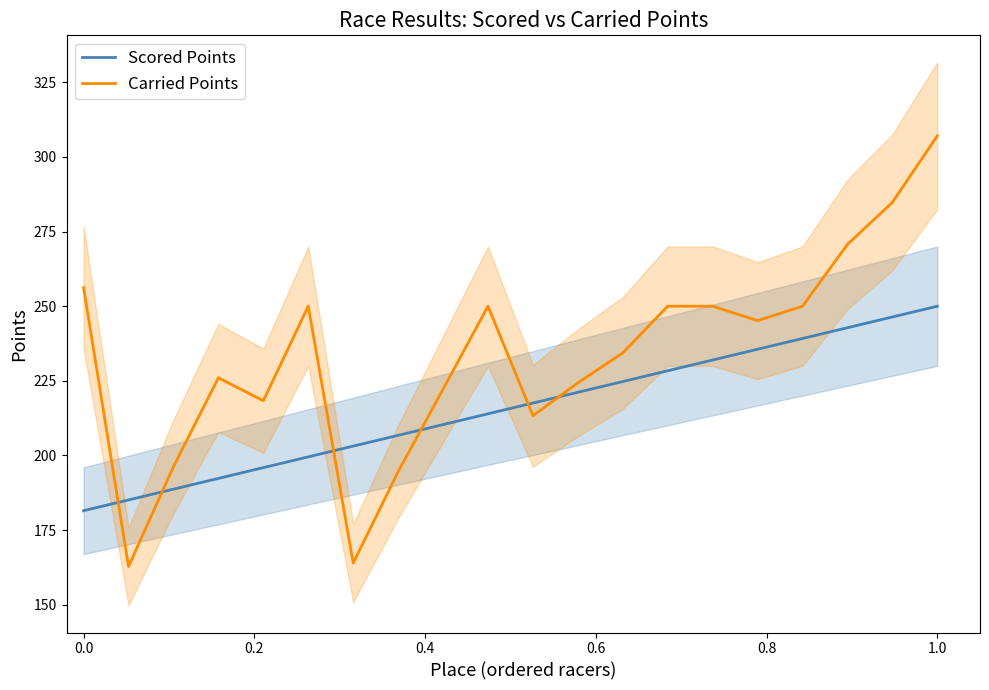

How many times do Carried Points and Scored Points cross each other?

6